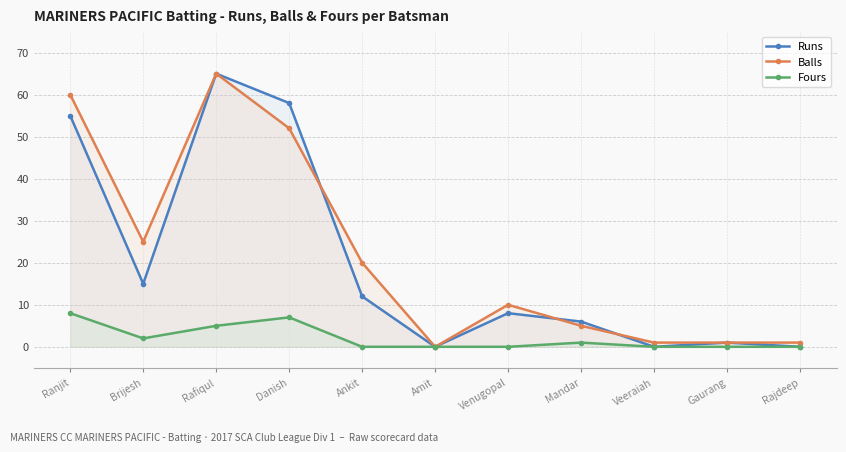

Is the value of Runs at Gaurang greater than the value of Fours at Gaurang?

Yes